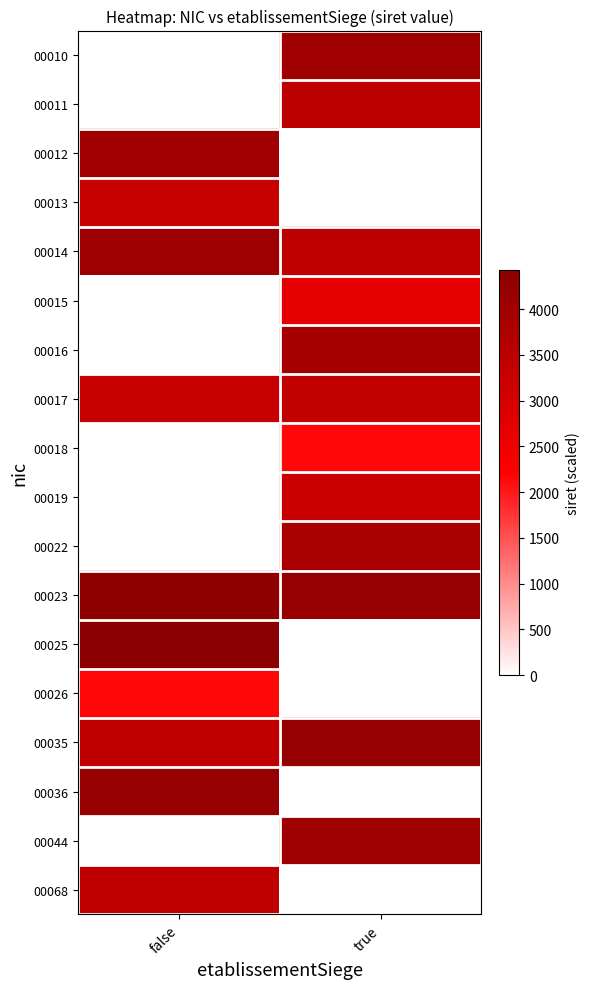

What is the spread (max minus min) of values at false?

4432.1